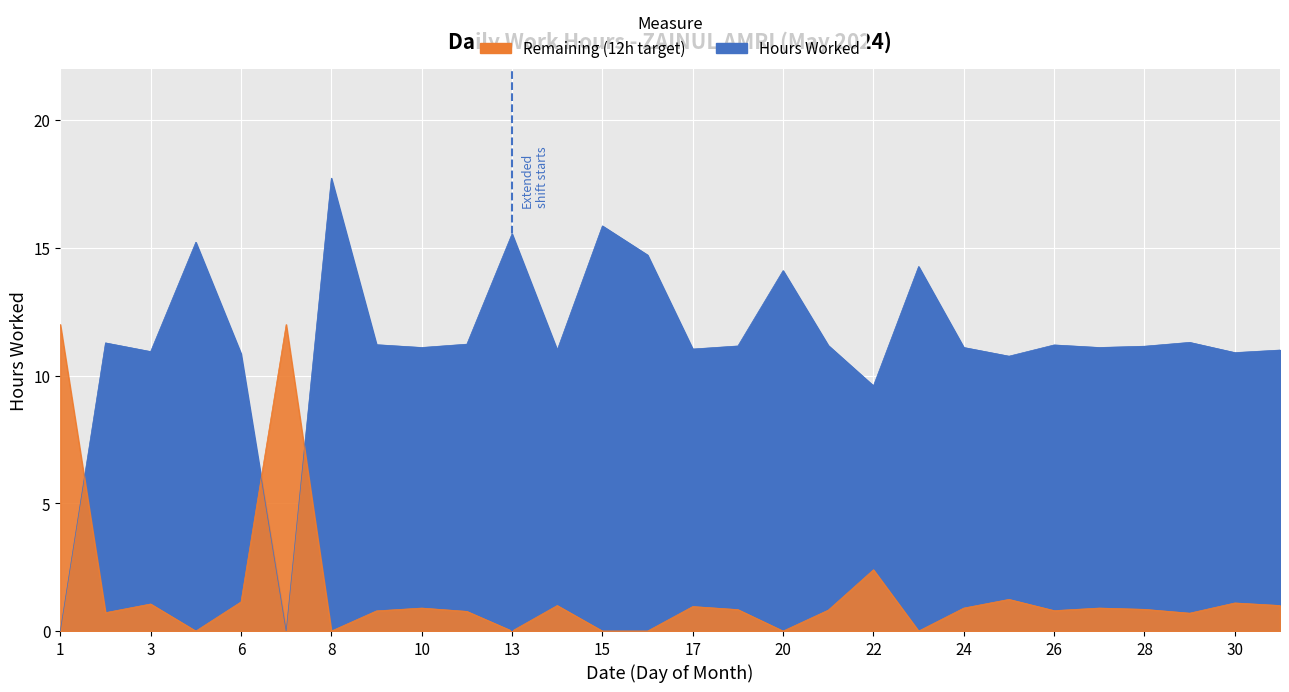

Reading right to left, what are all the values shown in this chart?

11.0	10.9	11.3	11.2	11.1	11.2	10.8	11.1	14.3	9.6	11.2	14.1	11.2	11.0	14.7	15.9	11.0	15.6	11.2	11.1	11.2	17.7	0.0	10.9	15.2	10.9	11.3	0.0